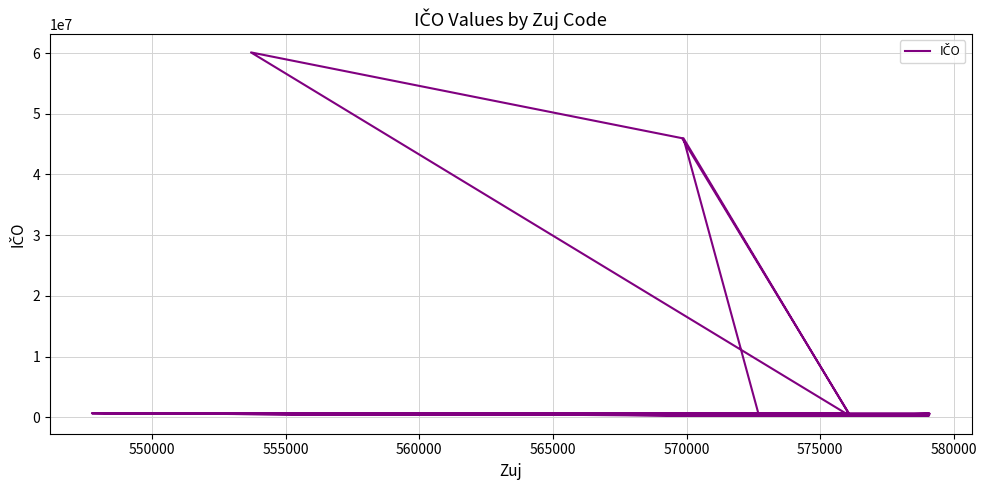

Reading right to left, extract all data points from this chart.

578282	578274	653675	578266	578258	578240	654001	272523	578231	272515	580201	580210	274747	654141	274739	578223	274721	272493	274712	268640	271357	45978638	274704	578215	581054	277673	653691	277665	653306	268615	271322	277657	271314	274691	268593	274682	60114525	45978484	579106	653560